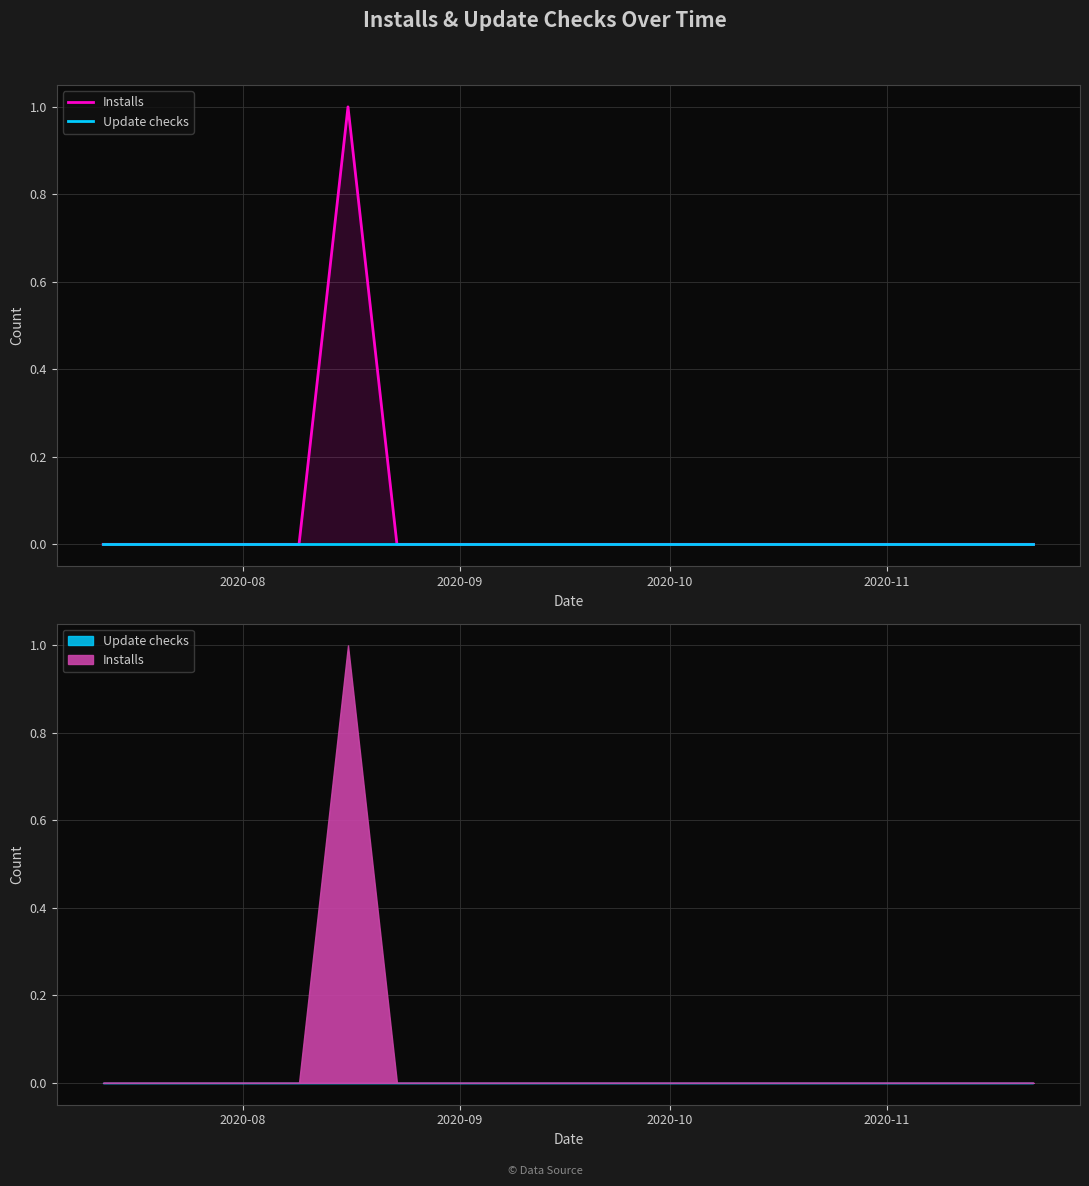

True or false: Installs and Update checks cross at least once.

False